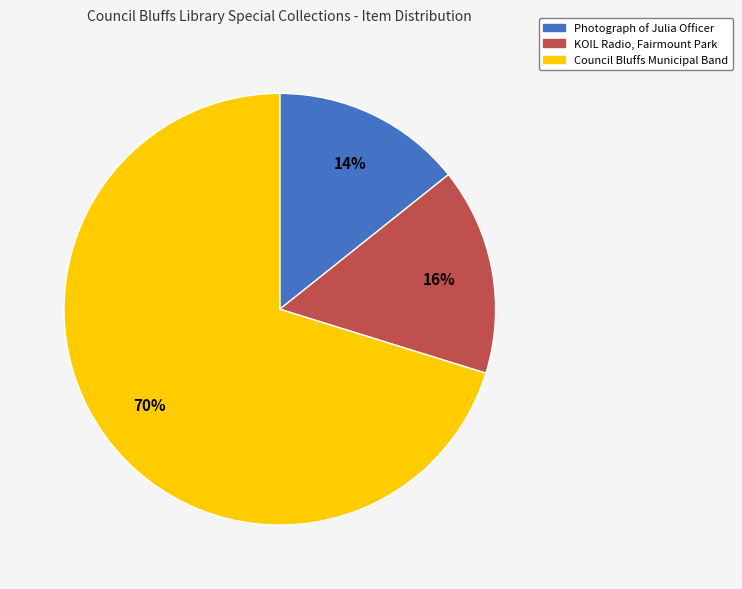

What percentage is the Council Bluffs Municipal Band slice, to the nearest percent?

70%